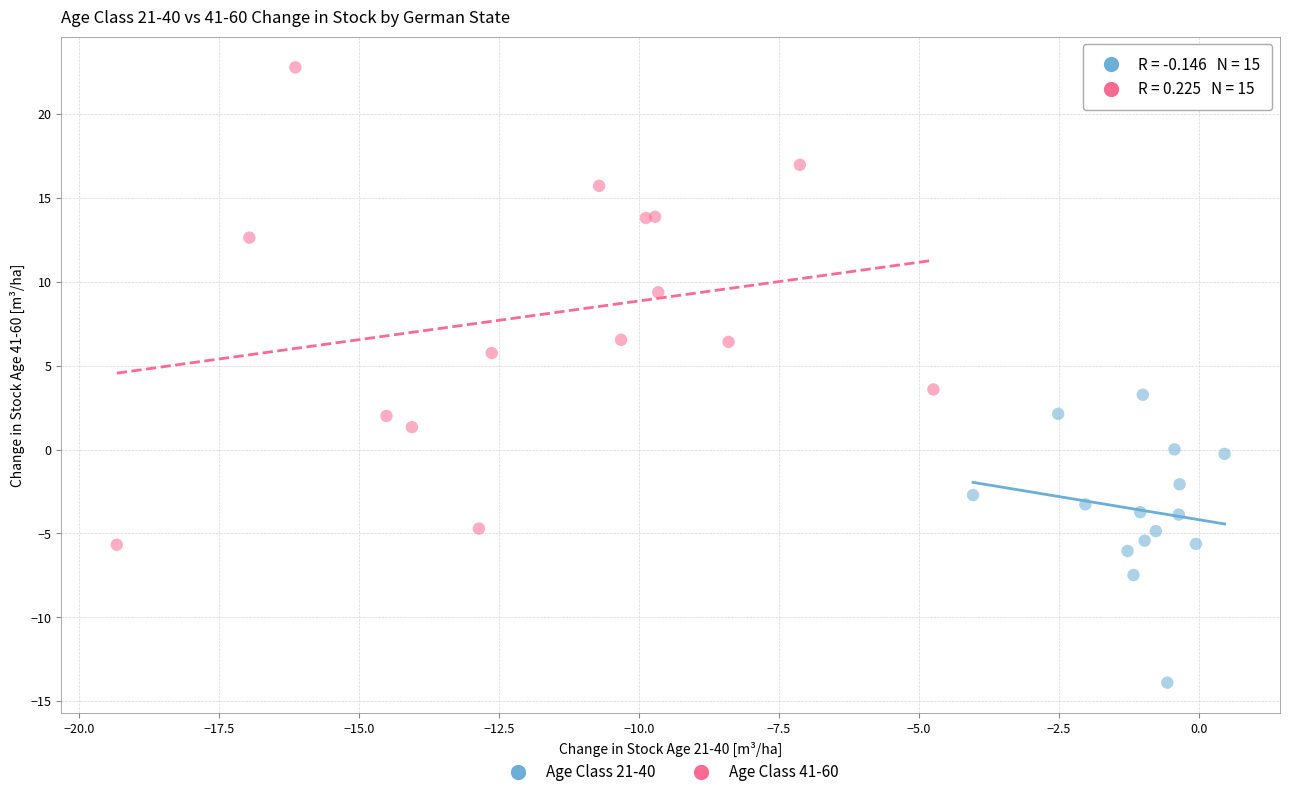

Which series reaches the maximum Y coordinate?

Age Class 41-60